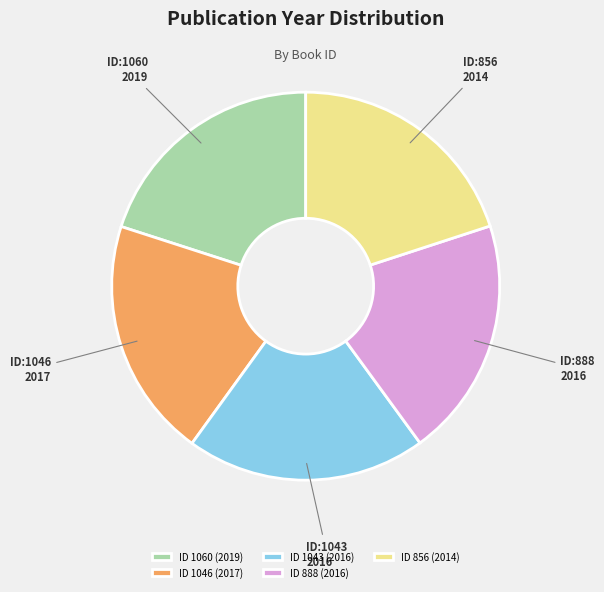

What is the ratio of the value at ID 1043 (2016) to the value at ID 1060 (2019)?

1.0